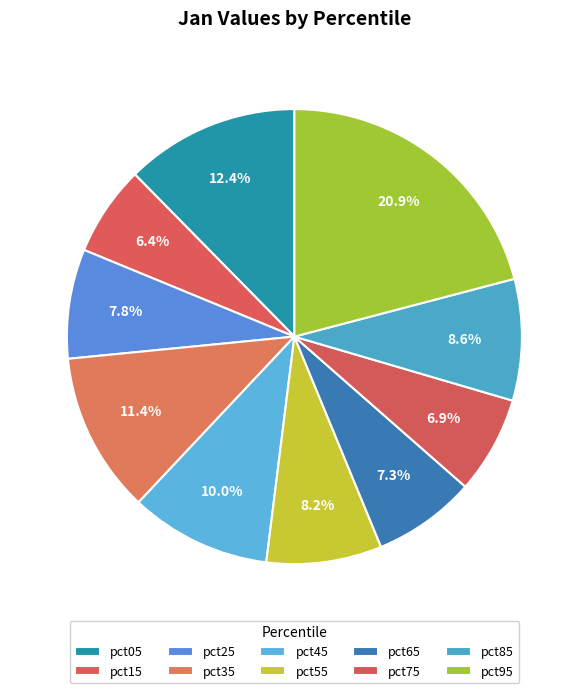

How many segments does this pie chart have?

10